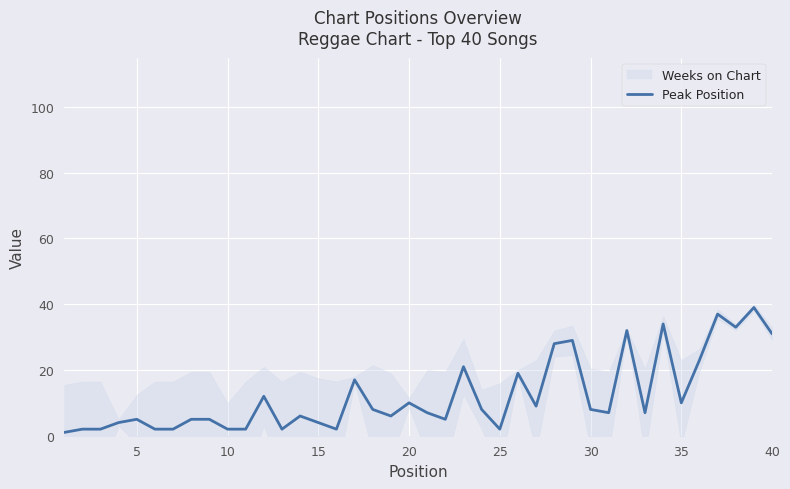

The Peak Position series shows 8 at 30. True or false?

True